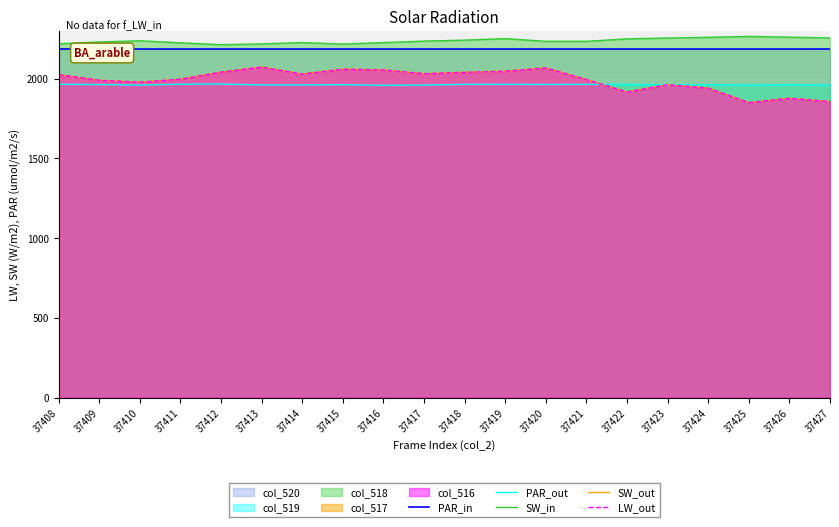

The value of PAR_out at 37410 is 1276.6. True or false?

False